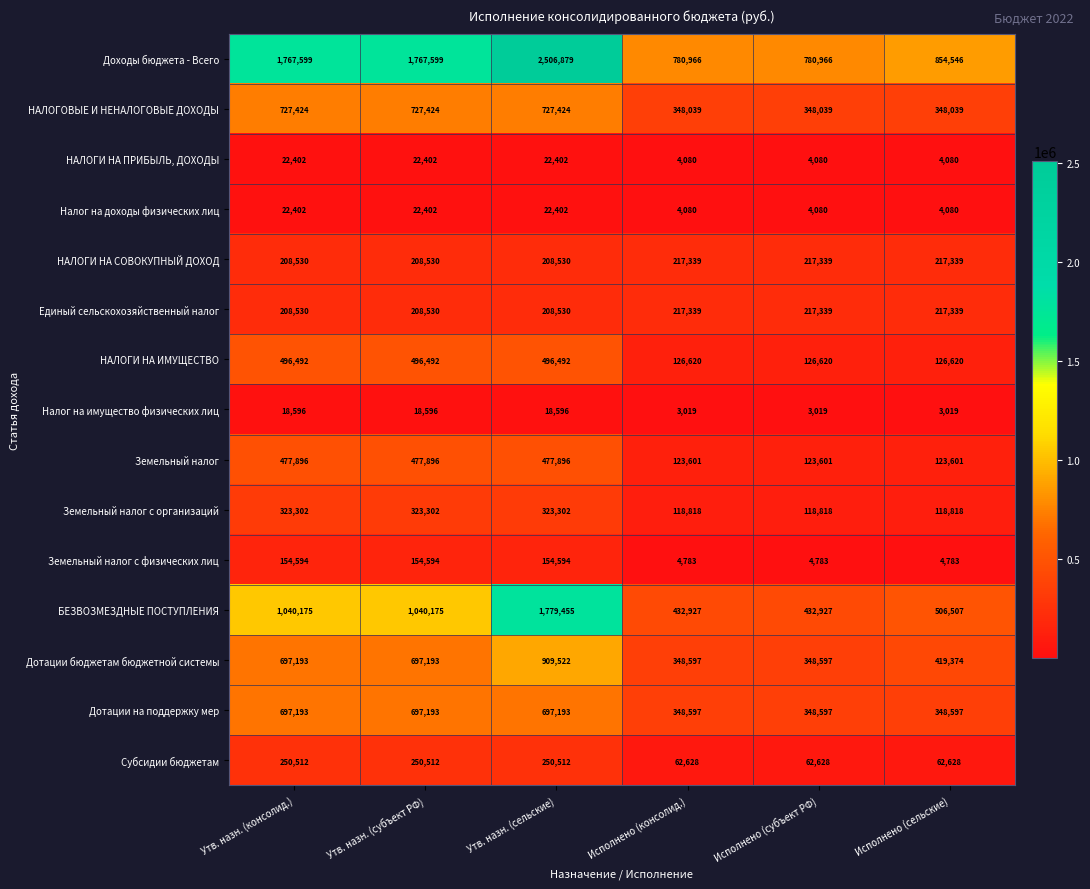

The Земельный налог с организаций series shows 74782 at Исполнено (сельские). True or false?

False